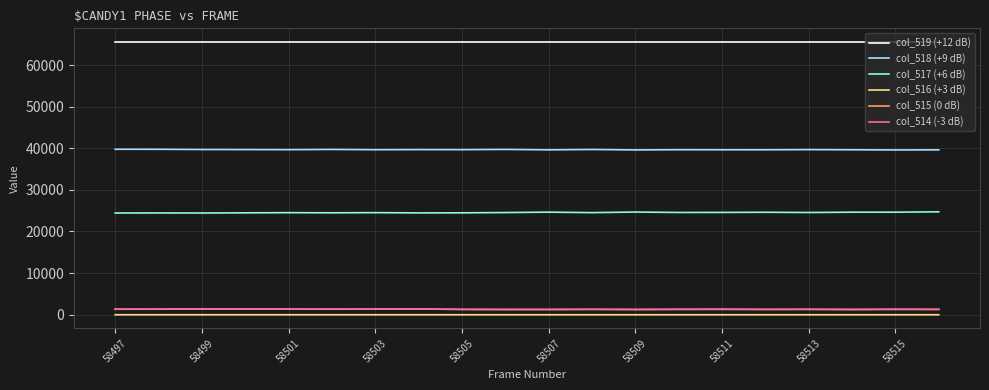

True or false: col_518 (+9 dB) and col_519 (+12 dB) cross at least once.

False